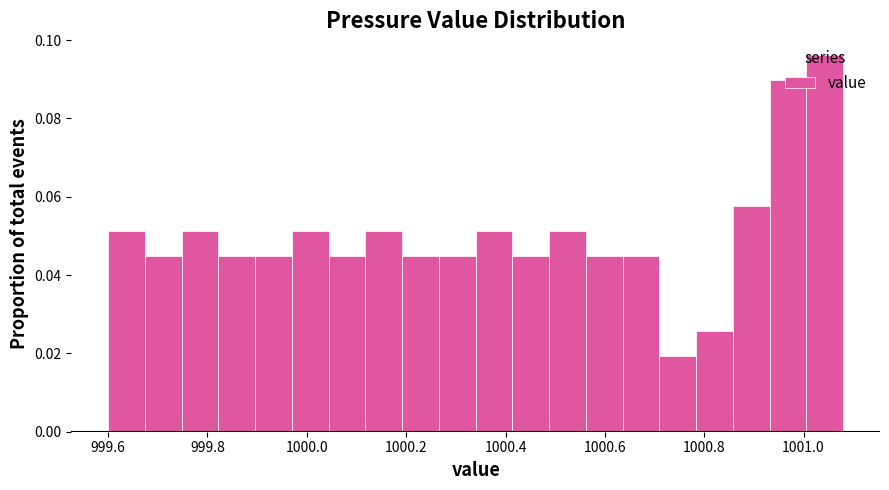

Around what value on the x-axis is the tallest bar? Give the approximate position of its centre, as read against the axis.

1001.04